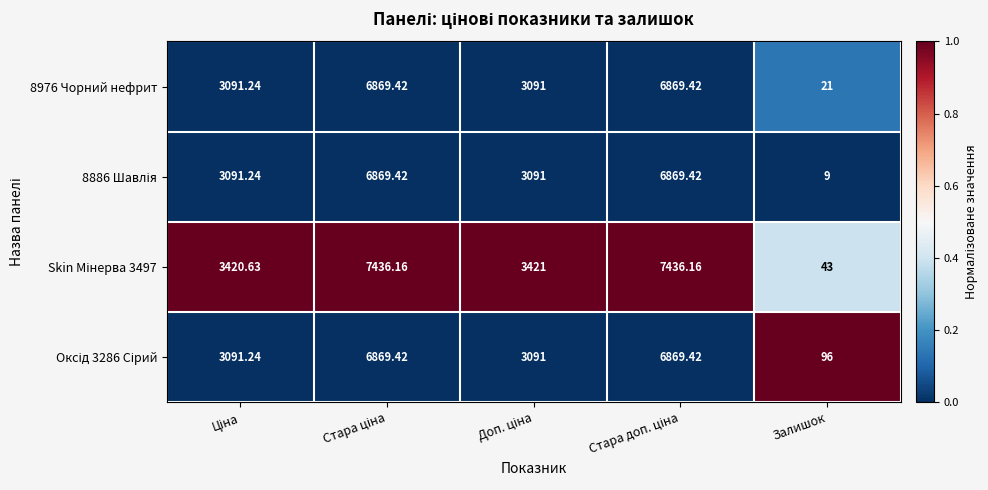

Which category has the lowest value in the 8976 Чорний нефрит series?

Залишок